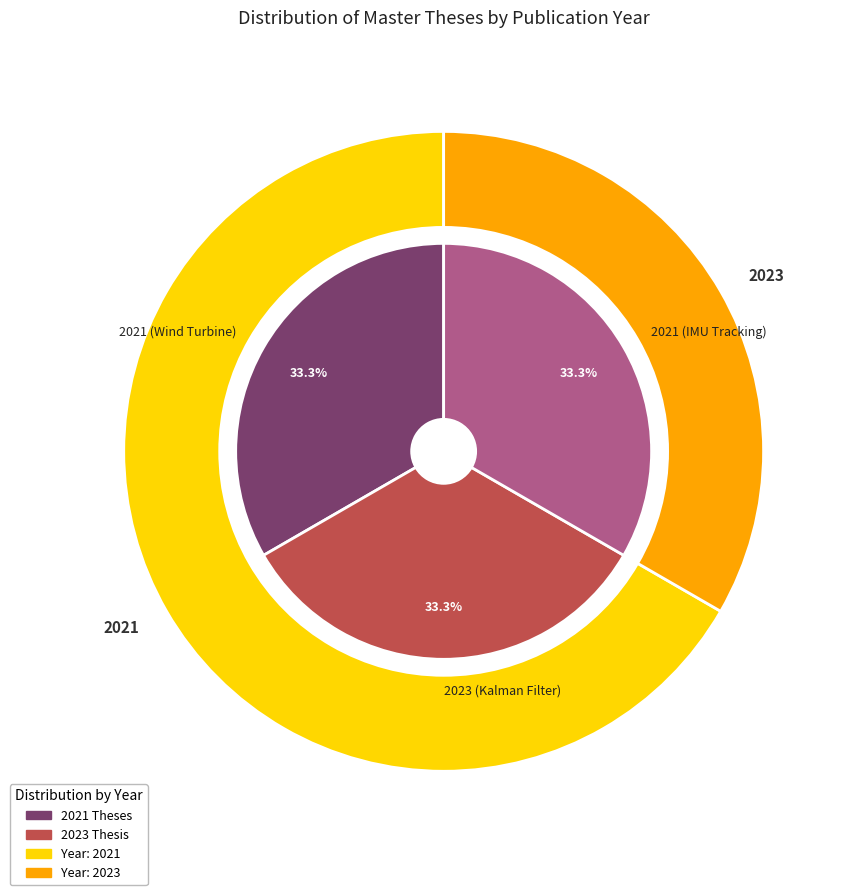

To the nearest percent, what is the average slice percentage?

33%